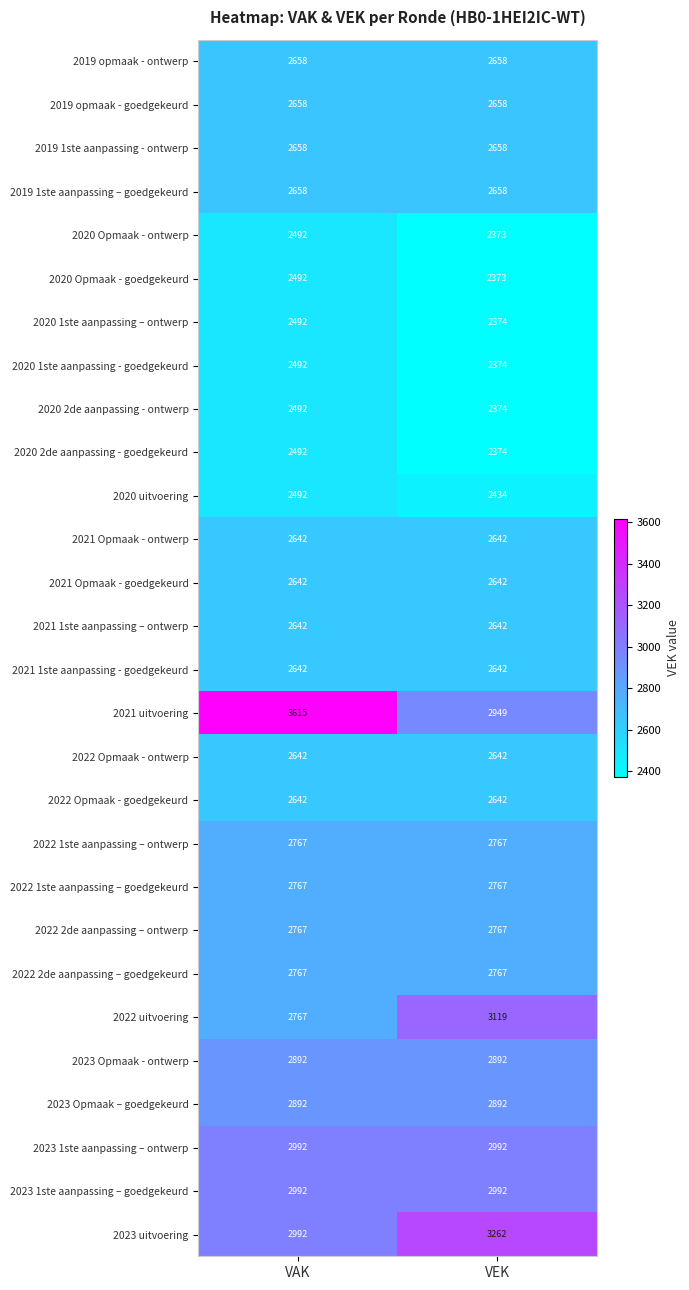

List the labels in order of 2021 uitvoering value, smallest first.

VEK, VAK